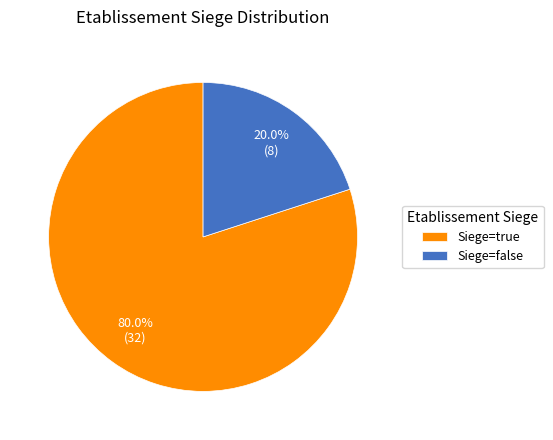

What percentage do Siege=false and Siege=true together represent?

100.0%